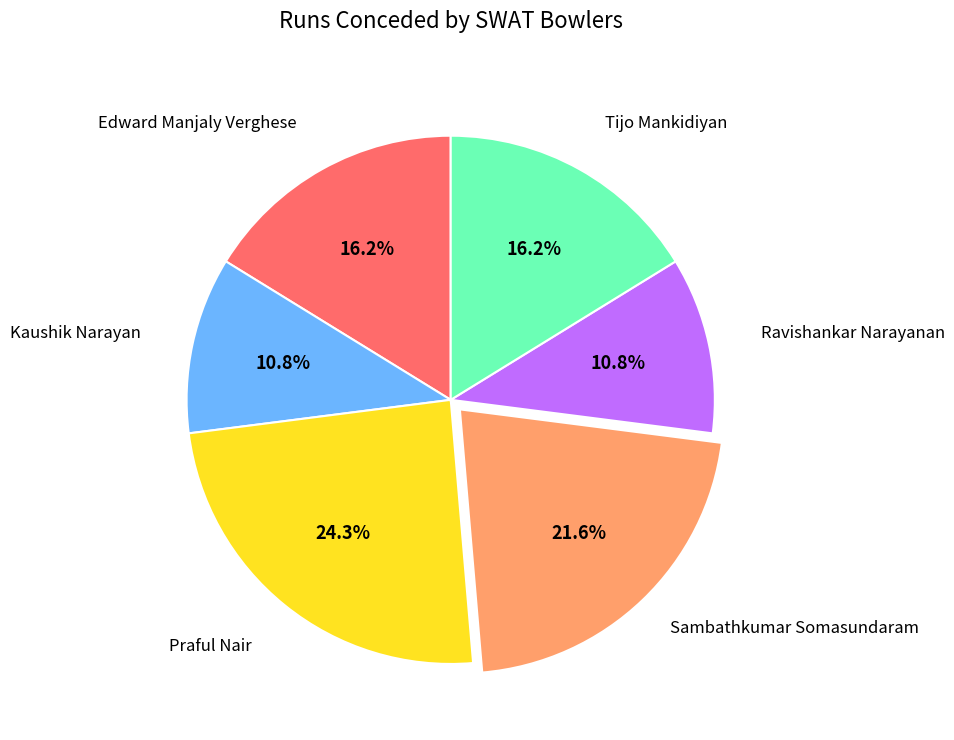

Is there a majority slice in this chart?

No